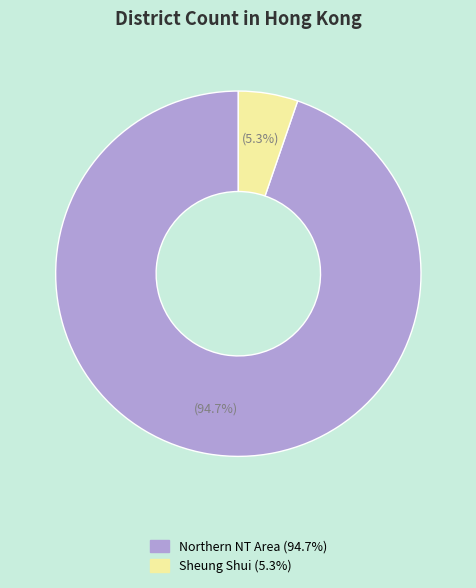

Which category accounts for the majority?

Northern NT Area